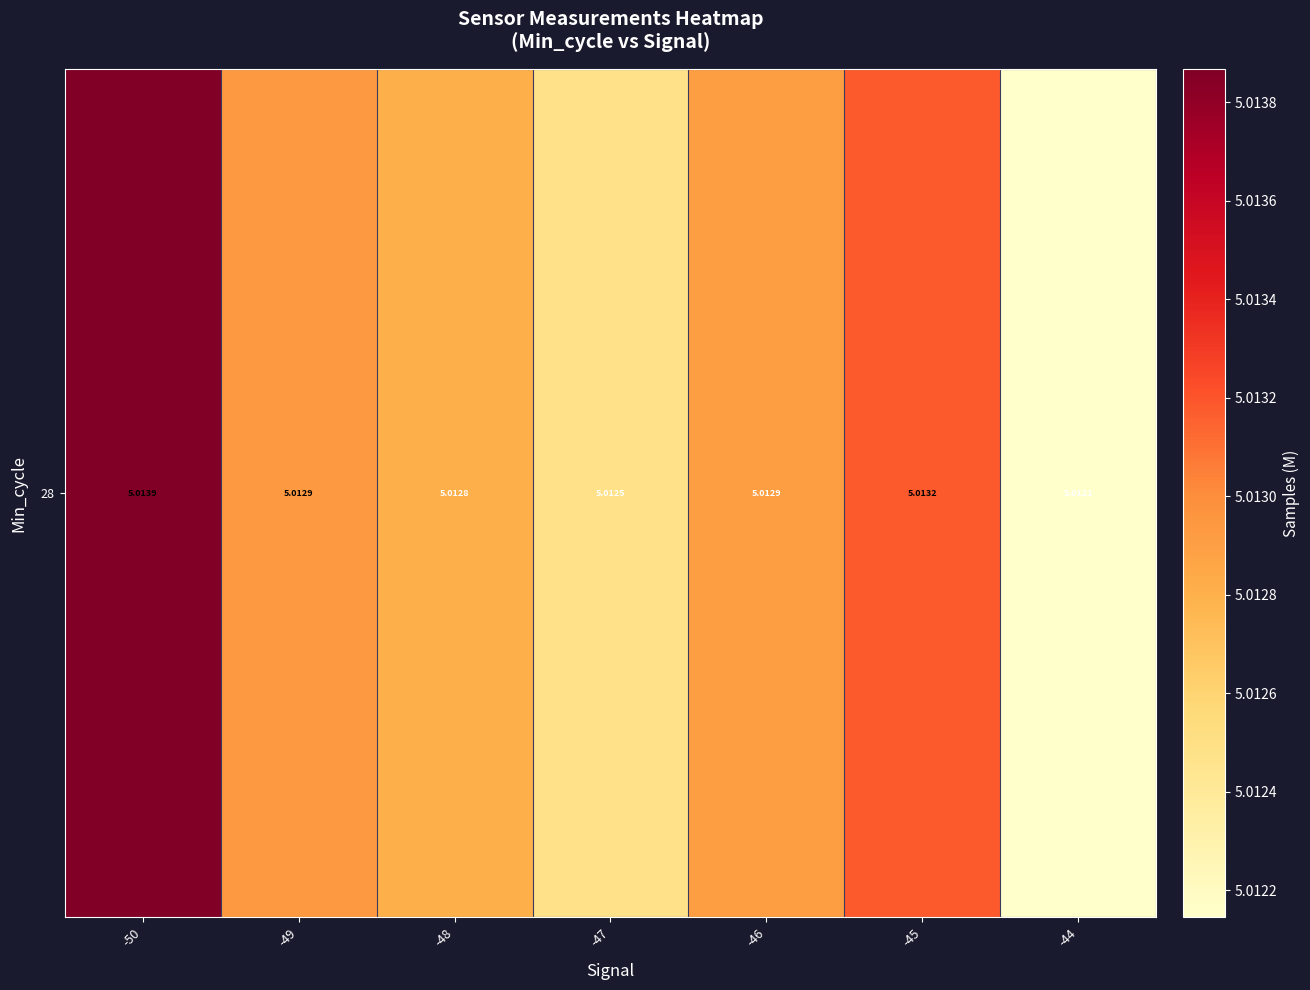

What is the sum of all values?

35.1